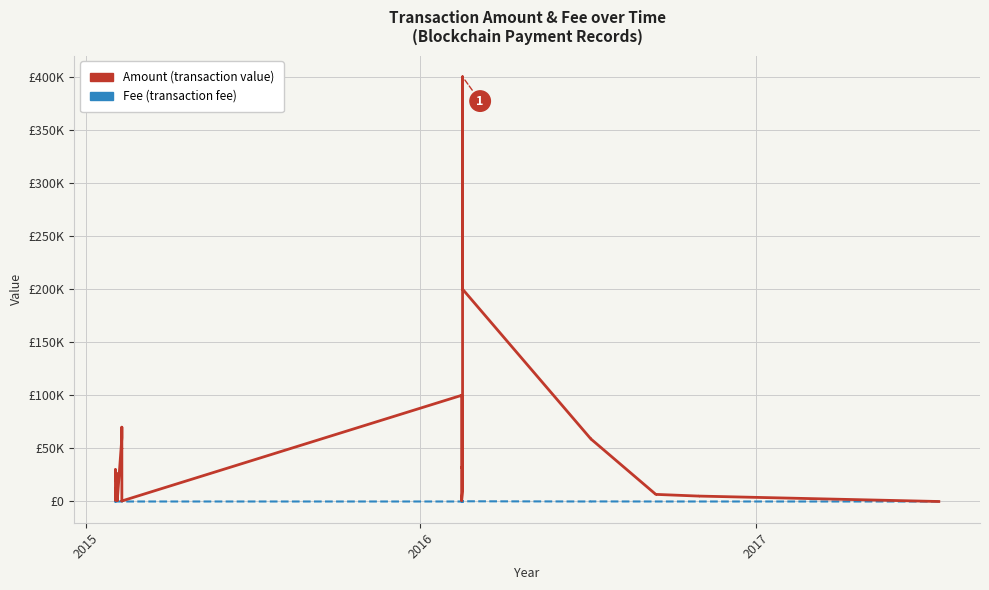

The Fee series shows 0 at 17. True or false?

False